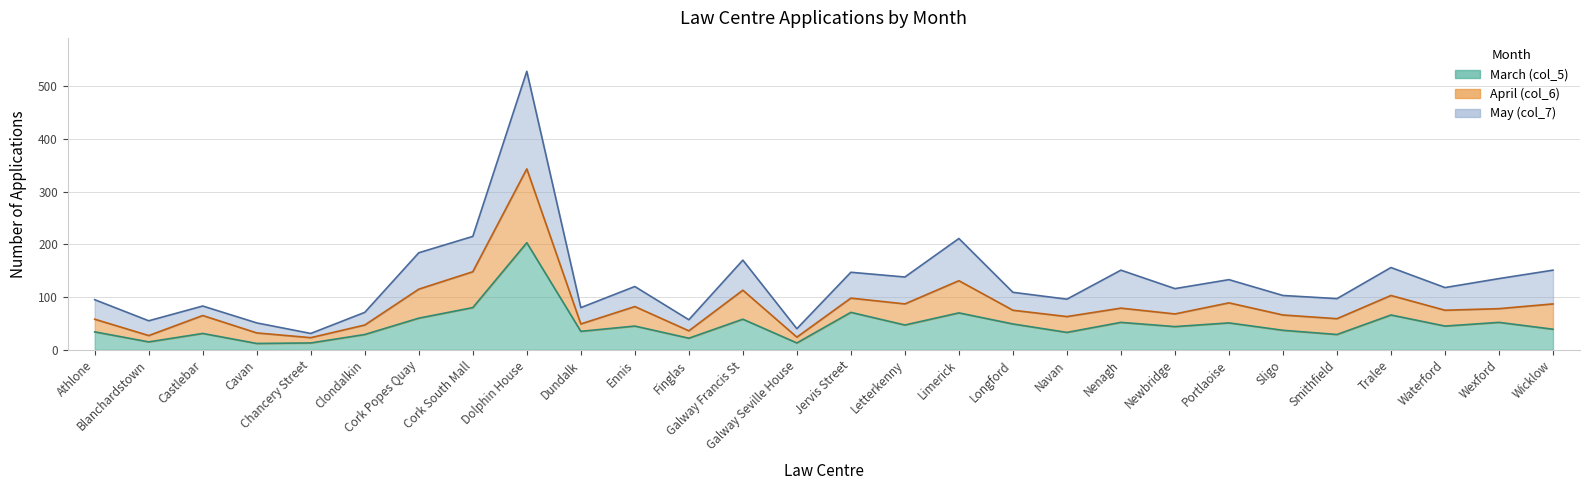

True or false: May (col_7) and March (col_5) cross at least once.

False